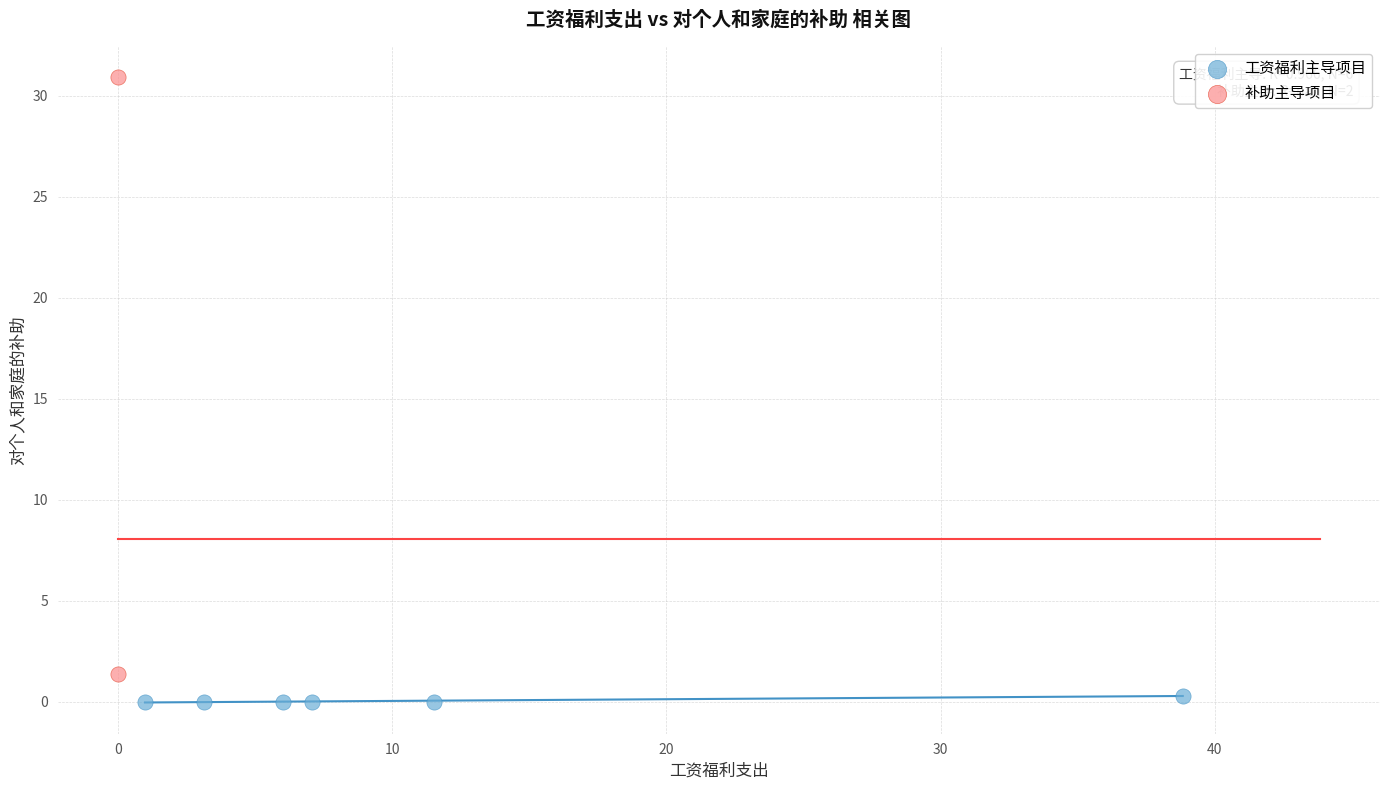

What are all the series names shown in the legend?

工资福利主导项目, 补助主导项目